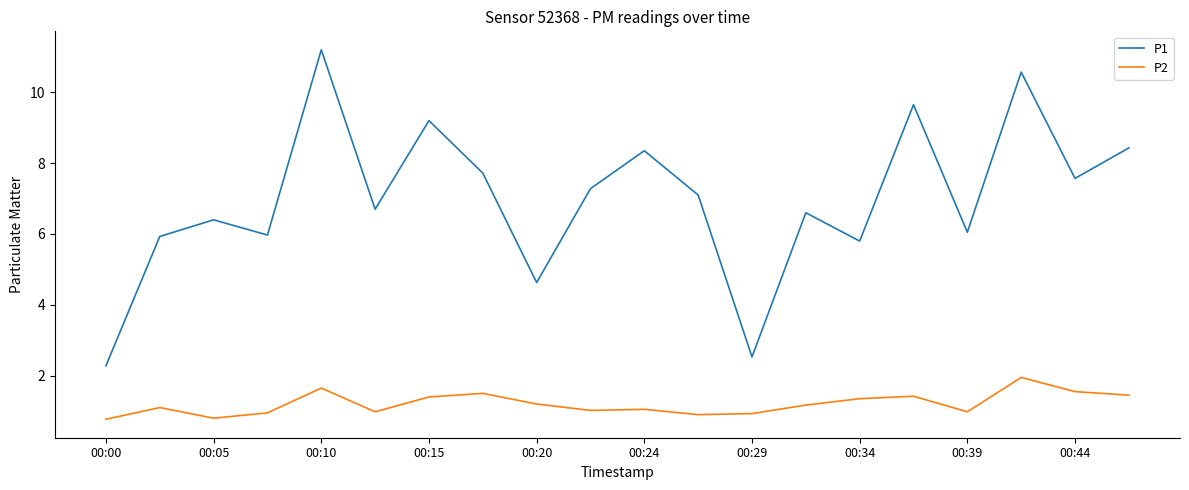

What is the greatest value displayed?

11.2